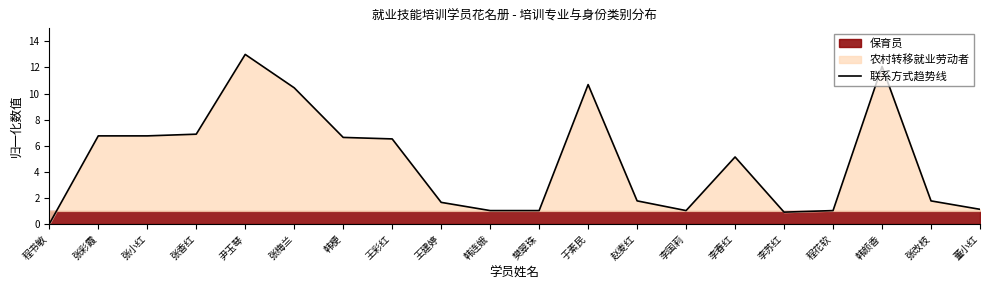

Approximately how many times larger is the value at 李春红 compared to 张小红?

0.8